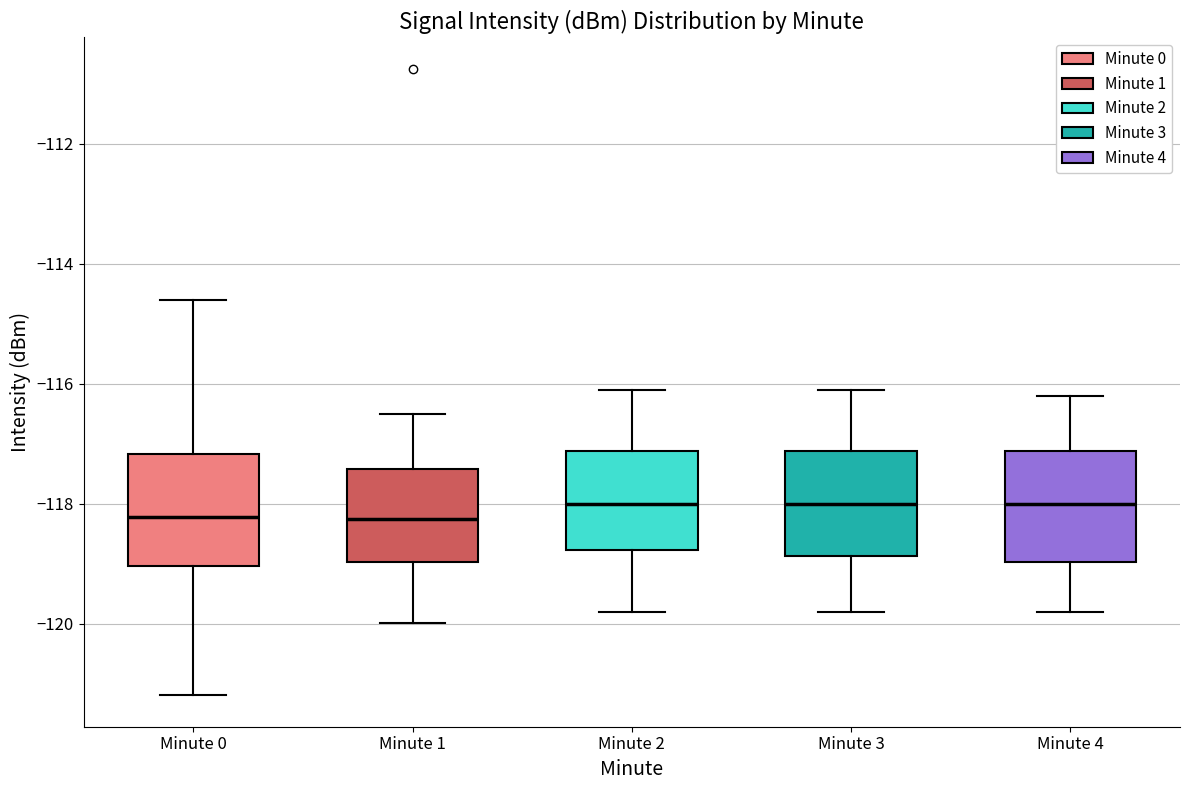

Reading left to right, read every box against the y-axis: the position of its median line, the range the box covers, and the ends of its whiskers. The values are not printed on the chart, so give them approximately, as read against the axis.

Minute 0: median -118.2, box -119.0 to -117.2, whiskers -121.2 to -114.6
Minute 1: median -118.2, box -119.0 to -117.4, whiskers -120.0 to -116.4
Minute 2: median -118.0, box -118.8 to -117.2, whiskers -119.8 to -116.0
Minute 3: median -118.0, box -118.8 to -117.2, whiskers -119.8 to -116.0
Minute 4: median -118.0, box -119.0 to -117.2, whiskers -119.8 to -116.2